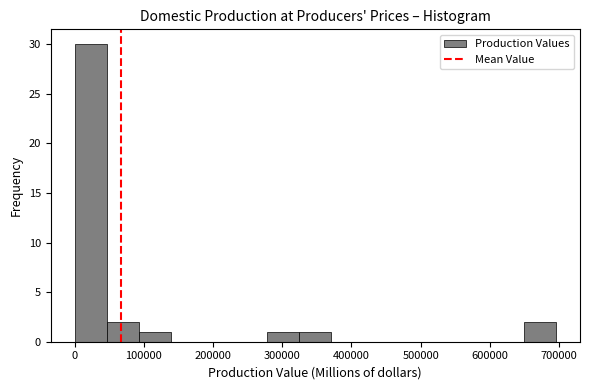

Reading left to right, list every bar in this chart as the range it spans on the x-axis followed by its height. Neither the bar edges nor the heights are printed on the chart, so give them approximately, as read against the axes.

0 to 50000: 30
50000 to 90000: 2
90000 to 140000: 1
140000 to 190000: 0
190000 to 230000: 0
230000 to 280000: 0
280000 to 320000: 1
320000 to 370000: 1
370000 to 420000: 0
420000 to 460000: 0
460000 to 510000: 0
510000 to 560000: 0
560000 to 600000: 0
600000 to 650000: 0
650000 to 700000: 2